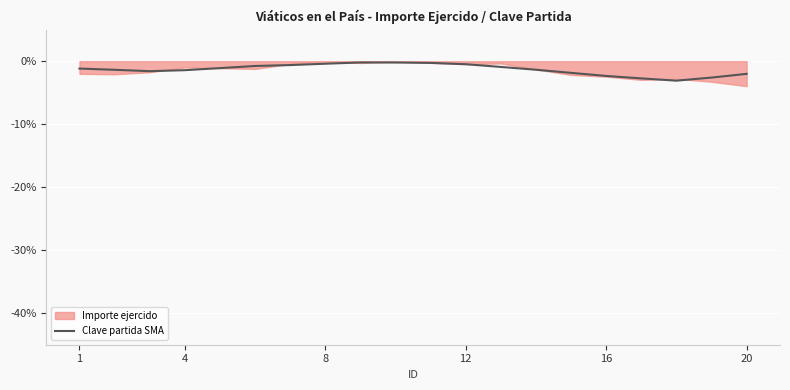

What is the minimum value for Clave partida SMA?

-3.1